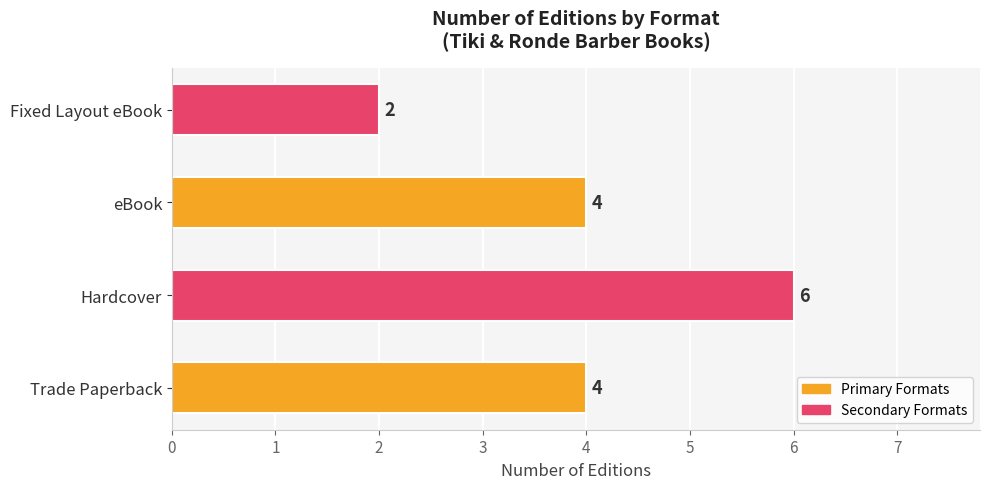

Read the value at eBook.

4